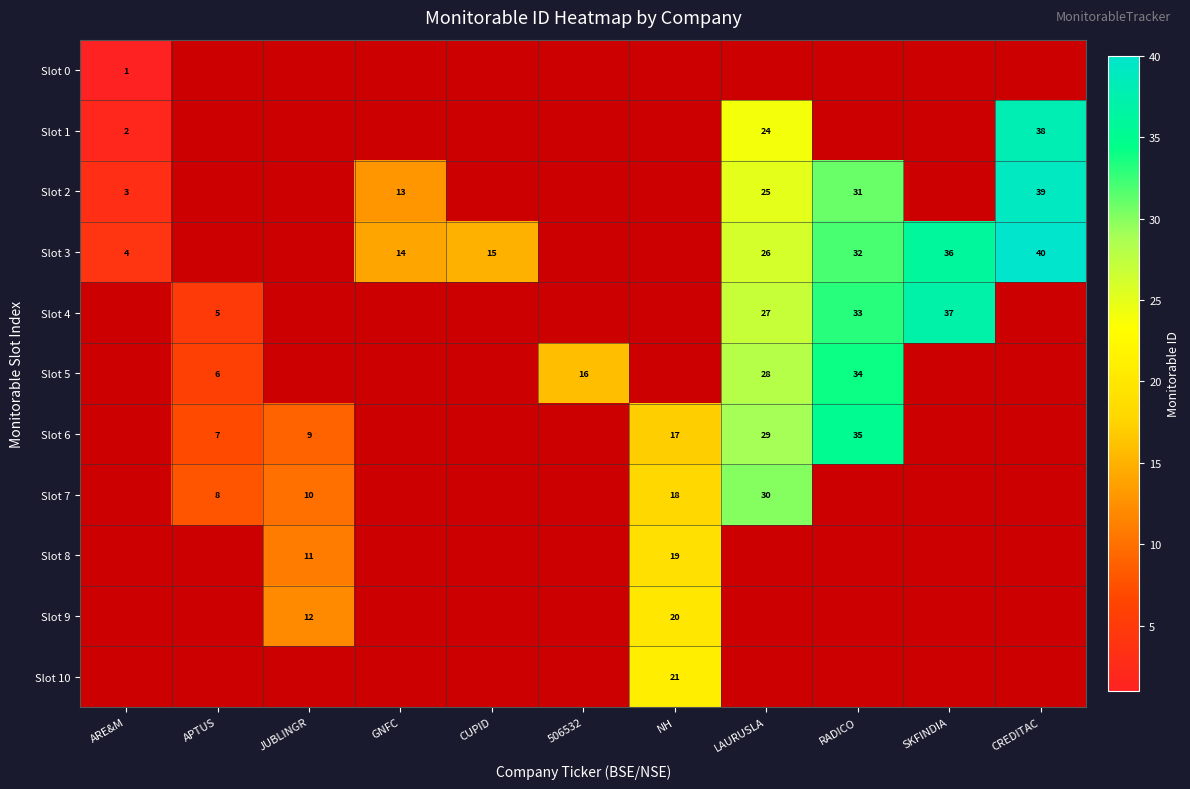

True or false: Slot 6 has a value of 9 at JUBLINGR.

True